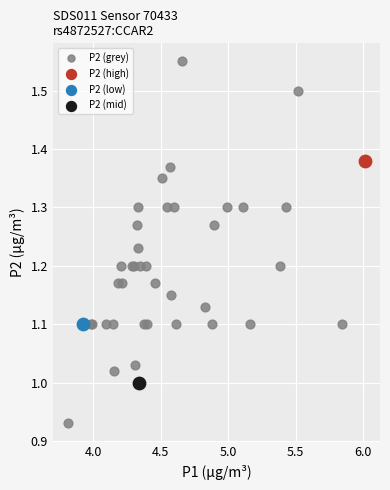

What are all the series names shown in the legend?

P2 (grey), P2 (high), P2 (low), P2 (mid)